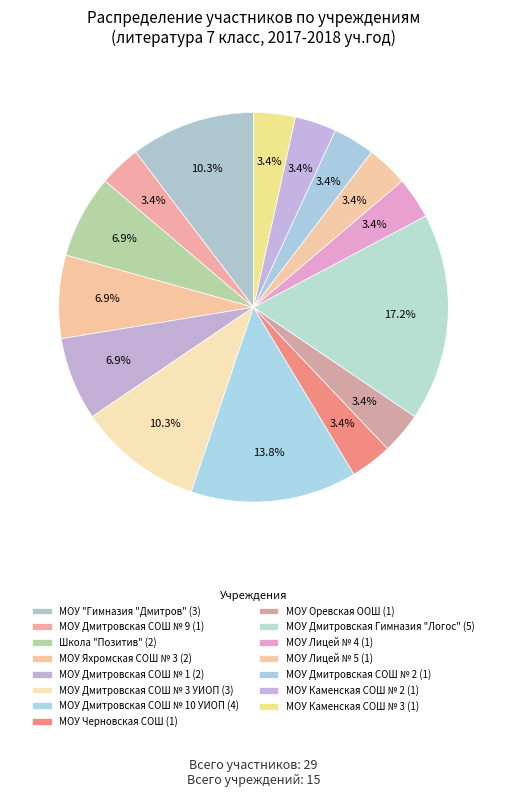

How many segments does this pie chart have?

15